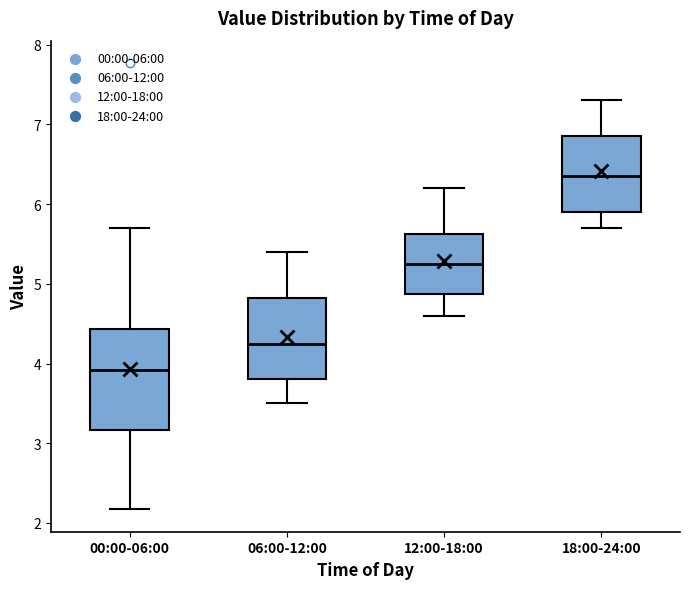

Reading left to right, transcribe this box plot: for each box, give where its median line is, the range the box spans, and where its two whiskers end, as read against the y-axis. The values are not printed on the chart, so give them approximately, as read against the axis.

00:00-06:00: median 3.9, box 3.2 to 4.4, whiskers 2.2 to 5.7
06:00-12:00: median 4.3, box 3.8 to 4.8, whiskers 3.5 to 5.4
12:00-18:00: median 5.3, box 4.9 to 5.6, whiskers 4.6 to 6.2
18:00-24:00: median 6.4, box 5.9 to 6.9, whiskers 5.7 to 7.3